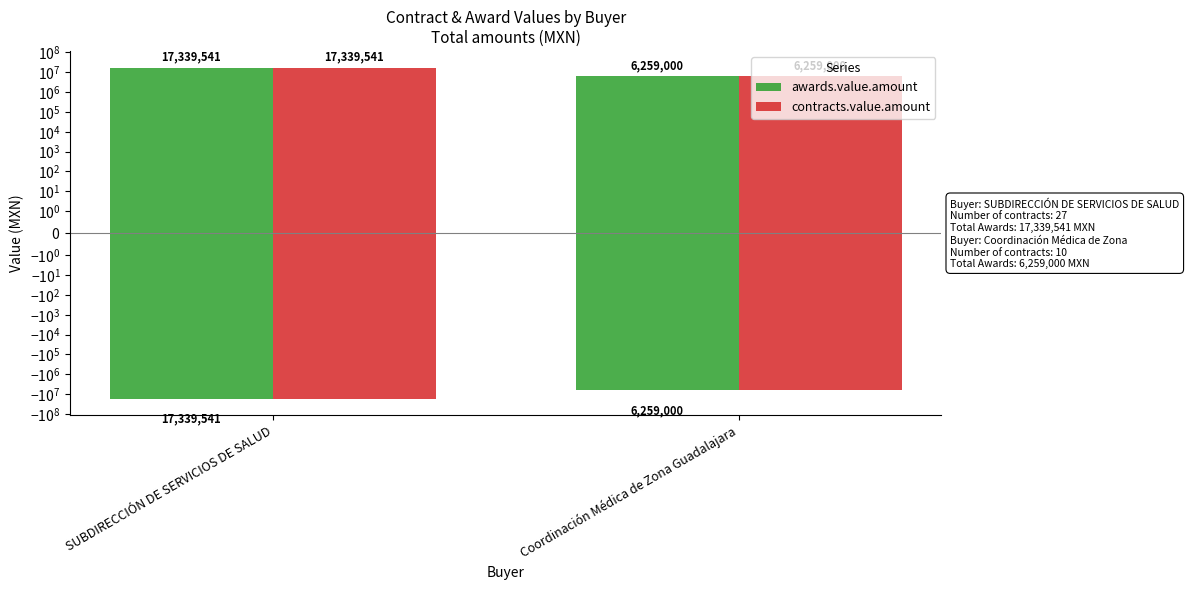

What value does the awards.value.amount series have at Coordinación Médica de Zona Guadalajara?

6259000.0